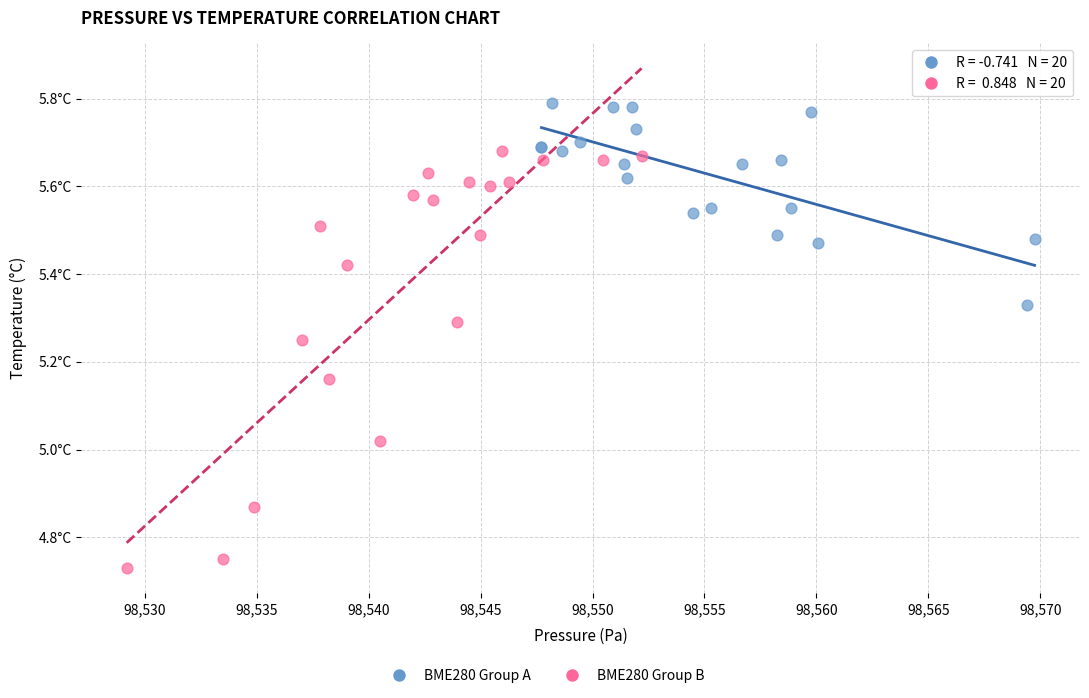

Which series reaches the maximum Y coordinate?

BME280 Group A